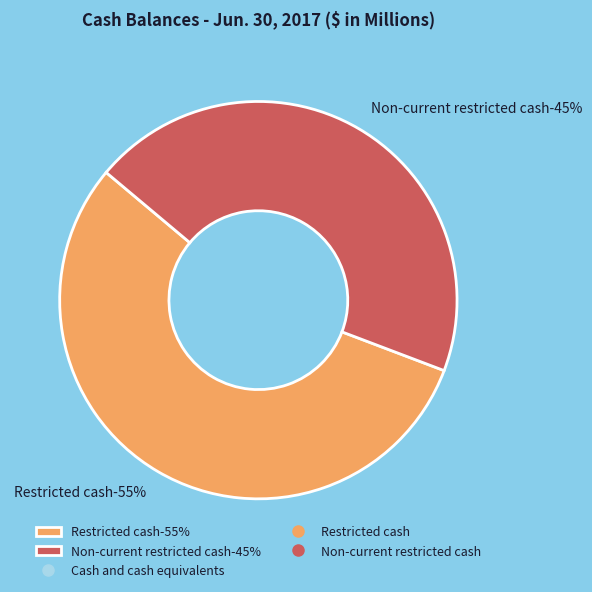

What is the majority slice?

Restricted cash